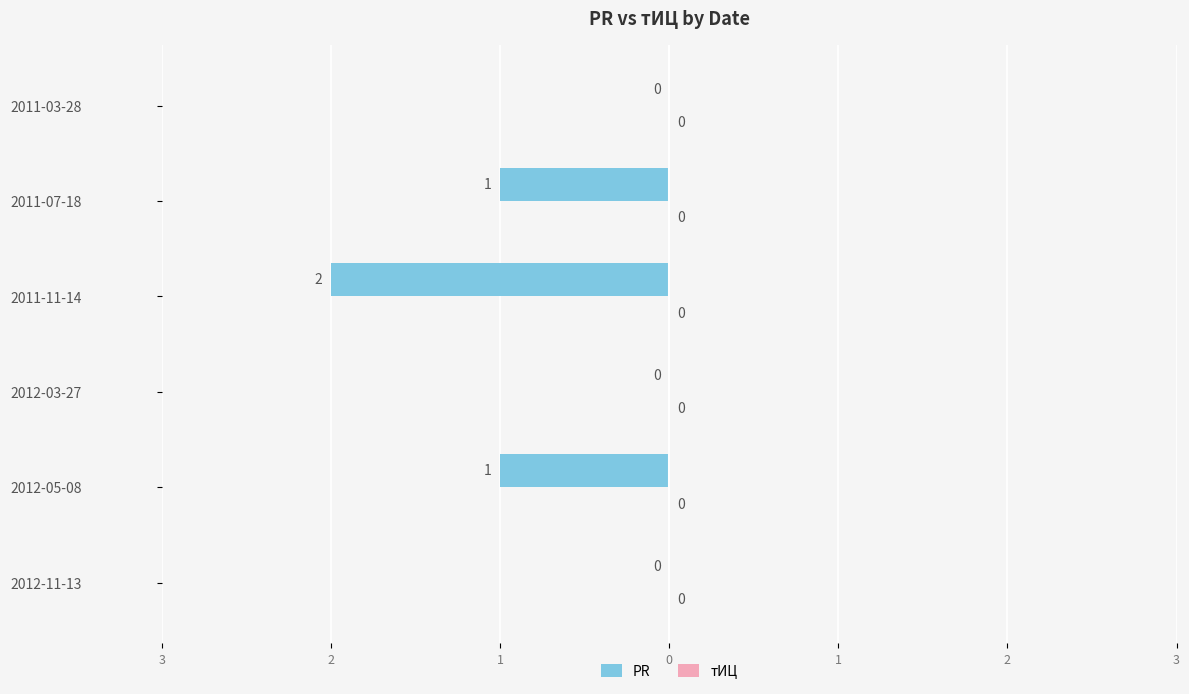

Are the bars horizontal?

Yes